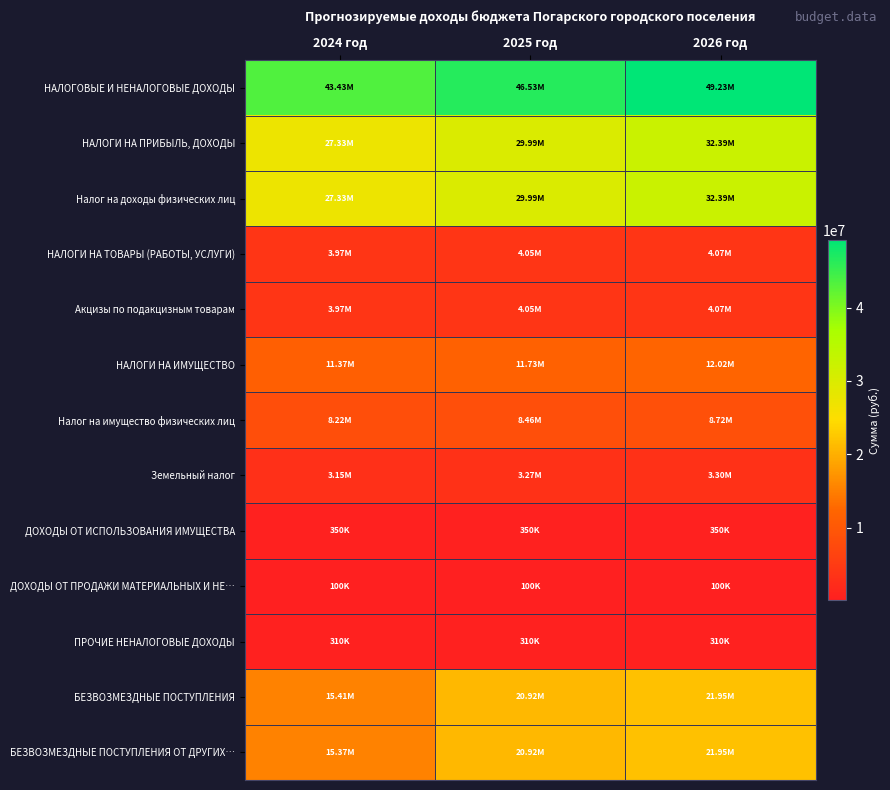

Rank the series by their maximum value, from lowest to highest.

ДОХОДЫ ОТ ПРОДАЖИ МАТЕРИАЛЬНЫХ И НЕ…, ПРОЧИЕ НЕНАЛОГОВЫЕ ДОХОДЫ, ДОХОДЫ ОТ ИСПОЛЬЗОВАНИЯ ИМУЩЕСТВА, Земельный налог, НАЛОГИ НА ТОВАРЫ (РАБОТЫ, УСЛУГИ), Акцизы по подакцизным товарам, Налог на имущество физических лиц, НАЛОГИ НА ИМУЩЕСТВО, БЕЗВОЗМЕЗДНЫЕ ПОСТУПЛЕНИЯ, БЕЗВОЗМЕЗДНЫЕ ПОСТУПЛЕНИЯ ОТ ДРУГИХ…, НАЛОГИ НА ПРИБЫЛЬ, ДОХОДЫ, Налог на доходы физических лиц, НАЛОГОВЫЕ И НЕНАЛОГОВЫЕ ДОХОДЫ